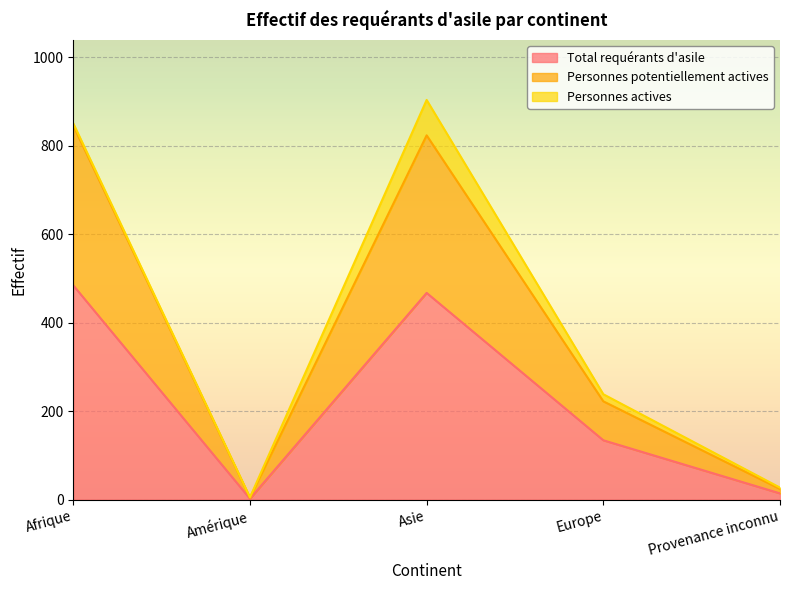

At which label is Total requérants d'asile closest to 243?

Europe